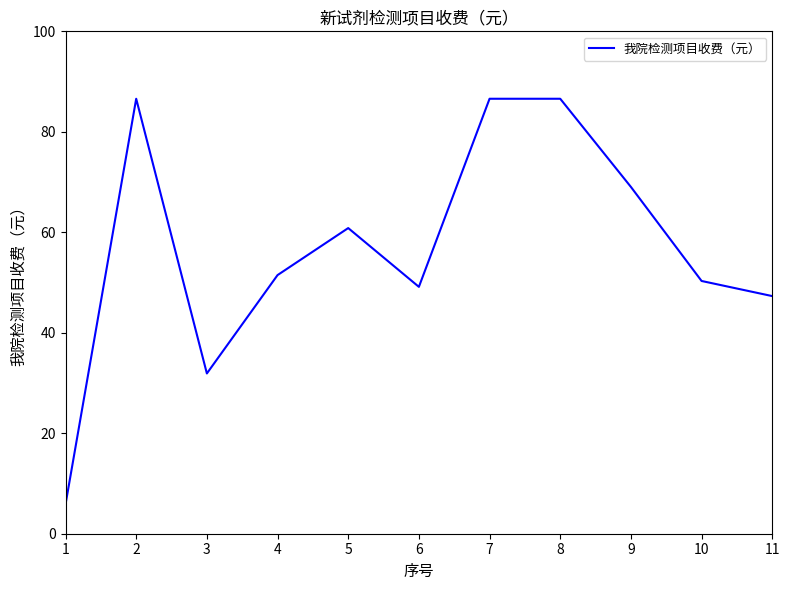

At which category does the data reach its first local valley?

3